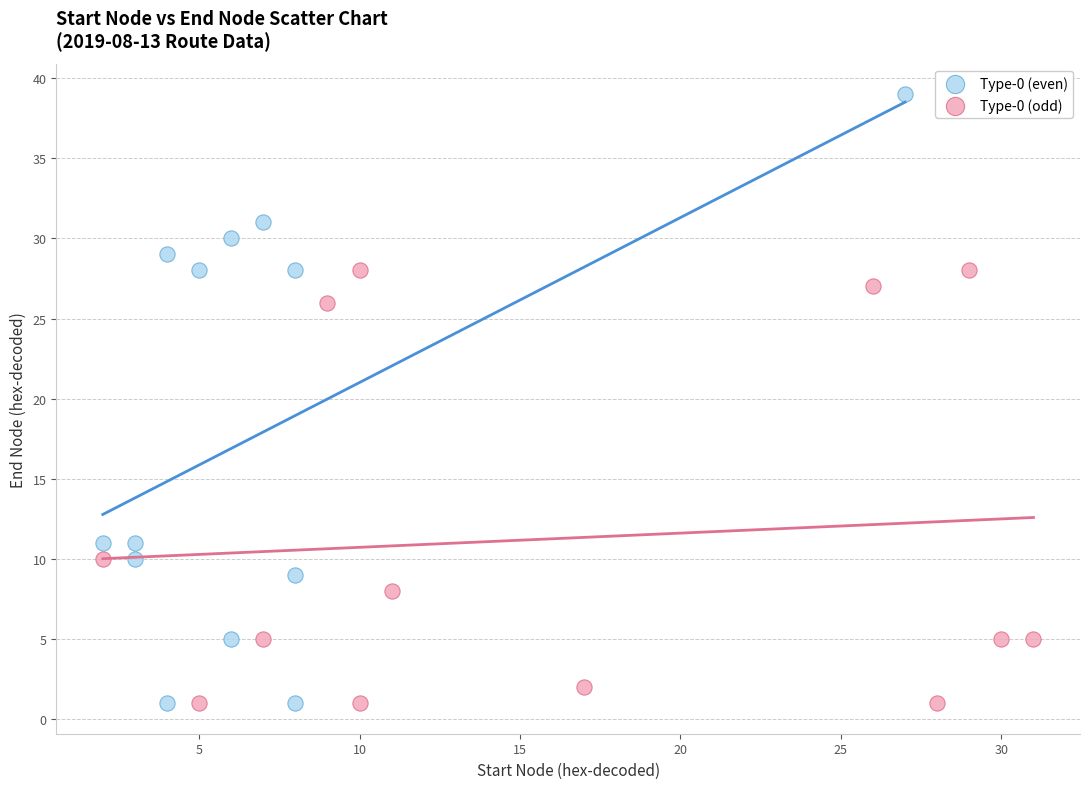

Which series reaches the maximum Y coordinate?

Type-0 (even)